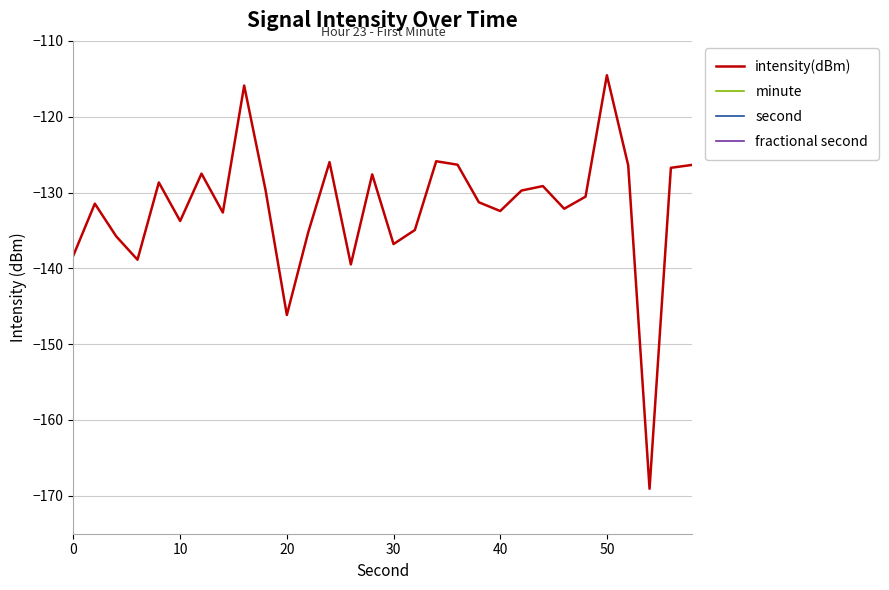

What is the maximum value for intensity(dBm)?

-114.5